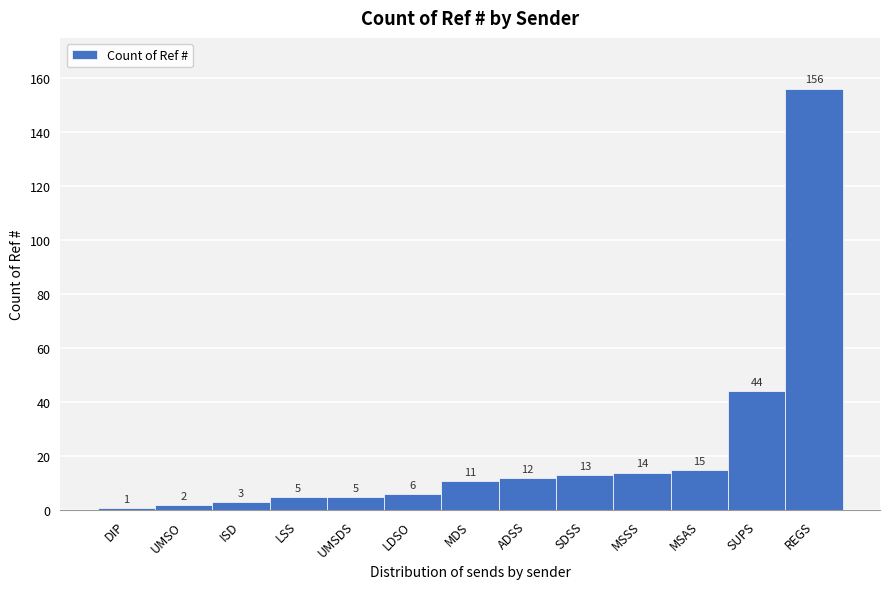

Reading right to left, list all the values displayed in this chart.

REGS=156	SUPS=44	MSAS=15	MSSS=14	SDSS=13	ADSS=12	MDS=11	LDSO=6	UMSDS=5	LSS=5	ISD=3	UMSO=2	DIP=1